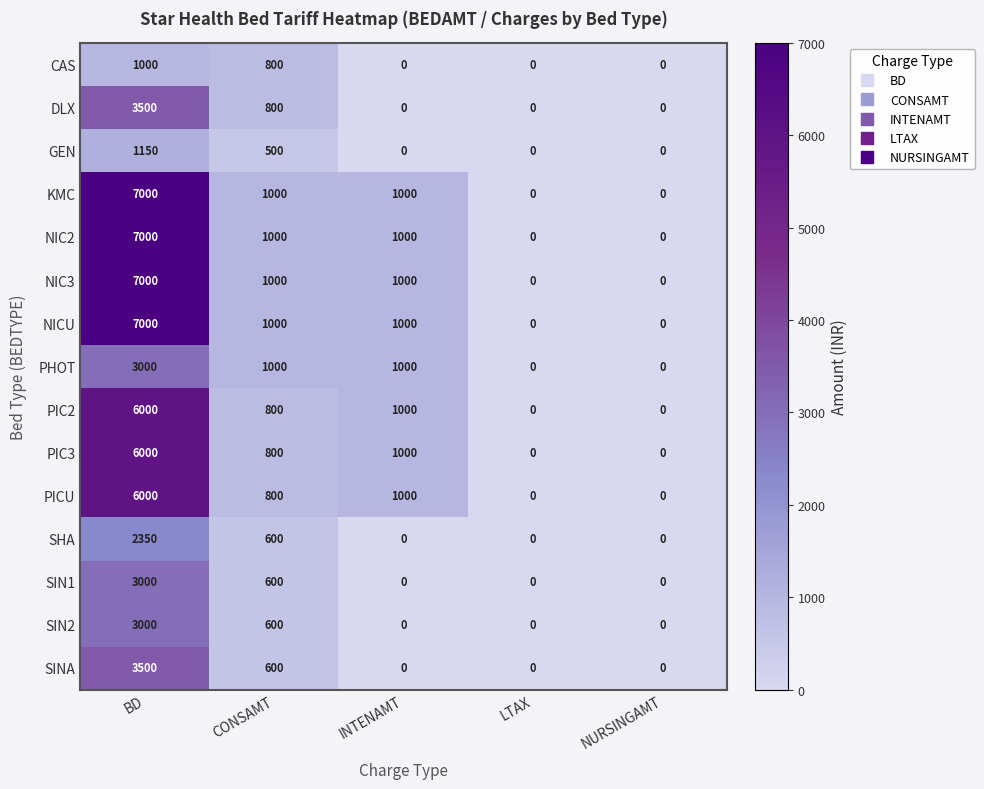

How many values in the NICU series are below 1000?

2